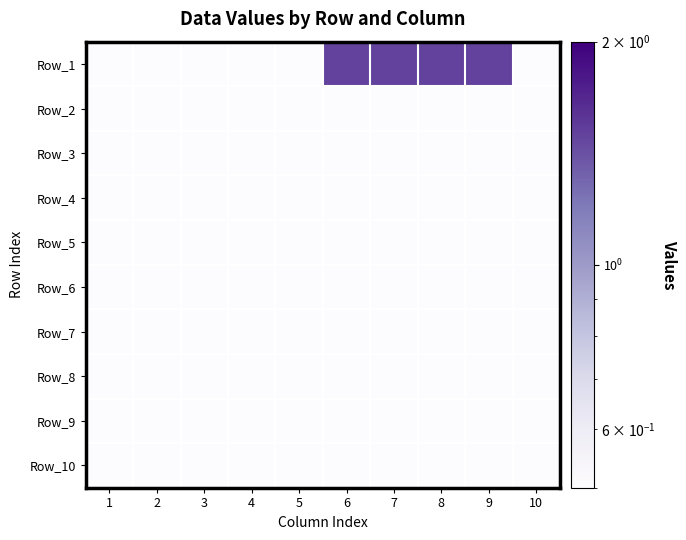

What is the minimum value shown in the chart?

0.5